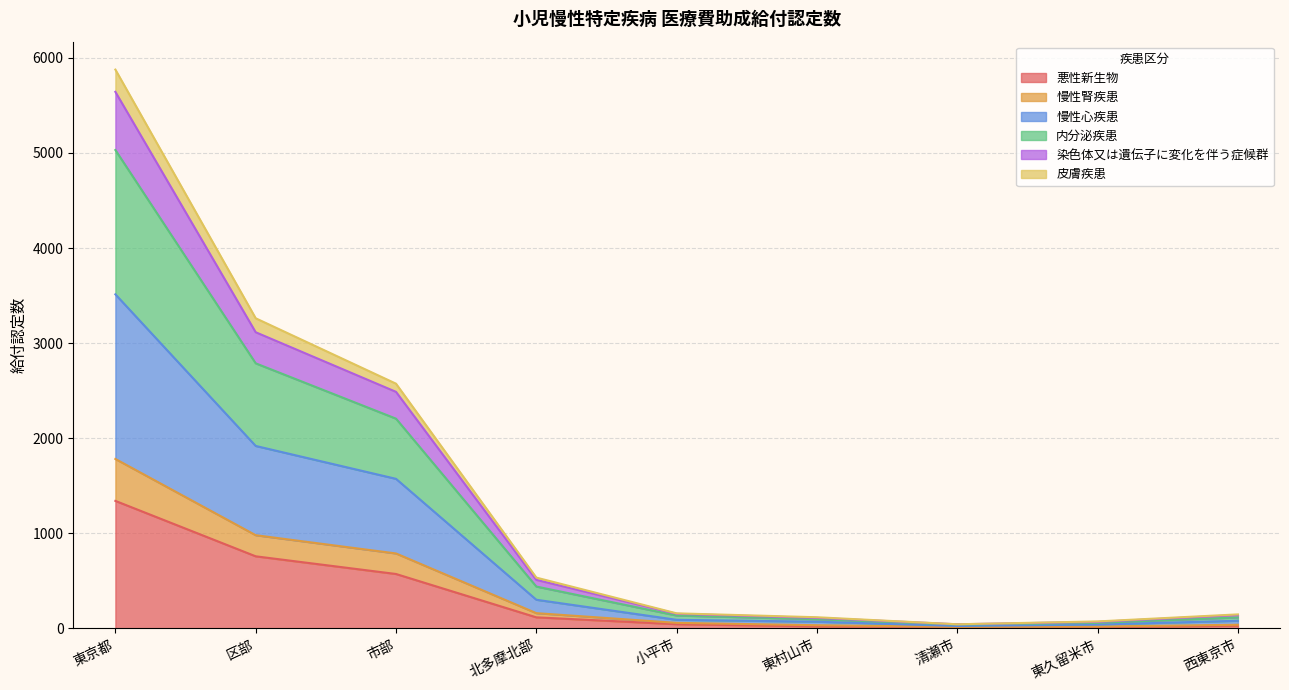

Count the number of data series in this chart.

6